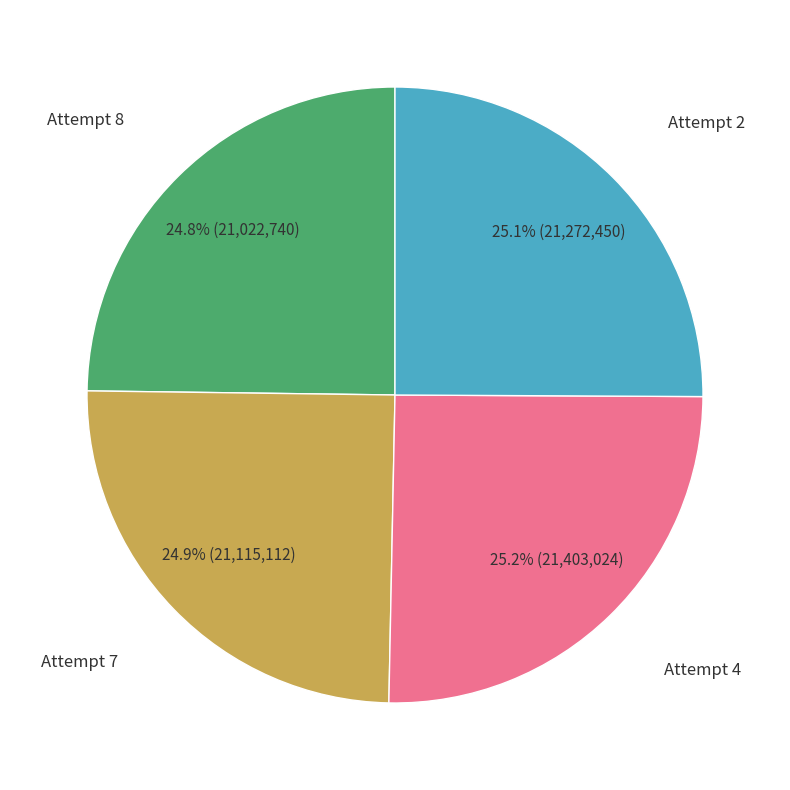

Does any single category account for the majority?

No